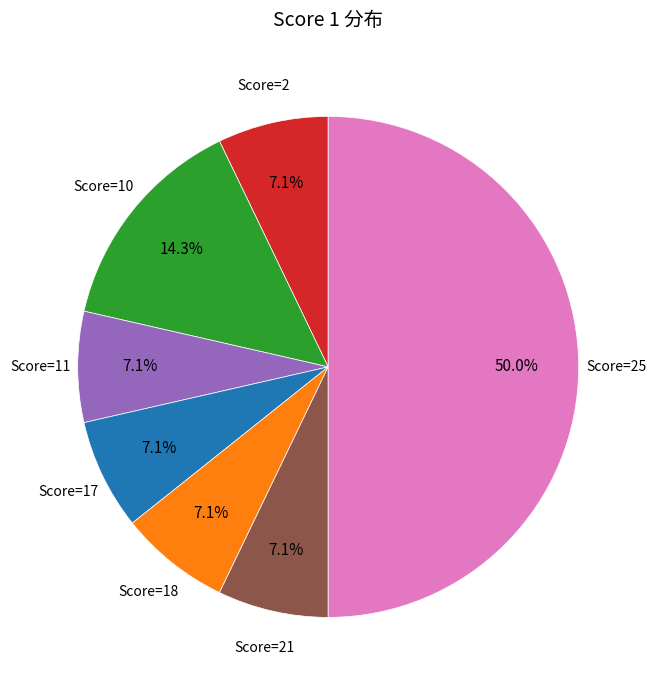

How many slices are in this pie chart?

7